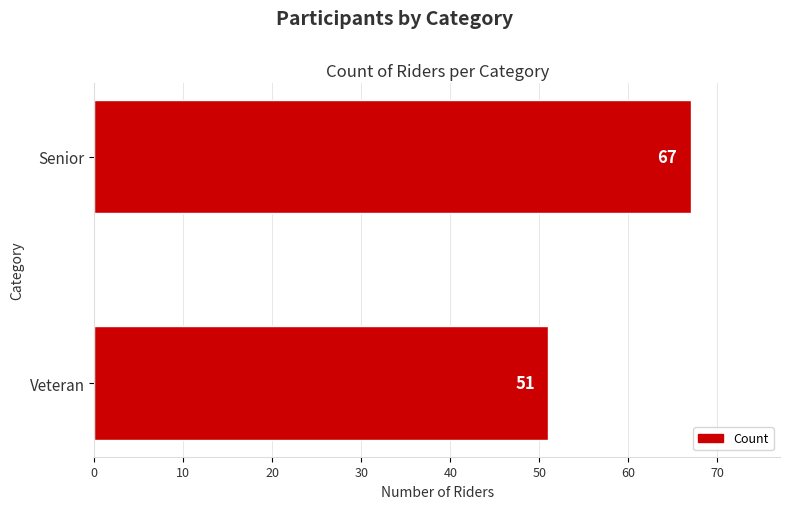

What is the average value?

59